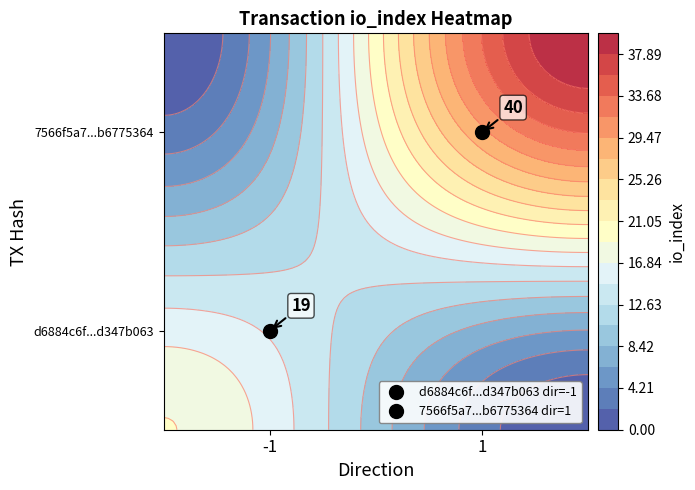

How many categories are shown in the chart?

2